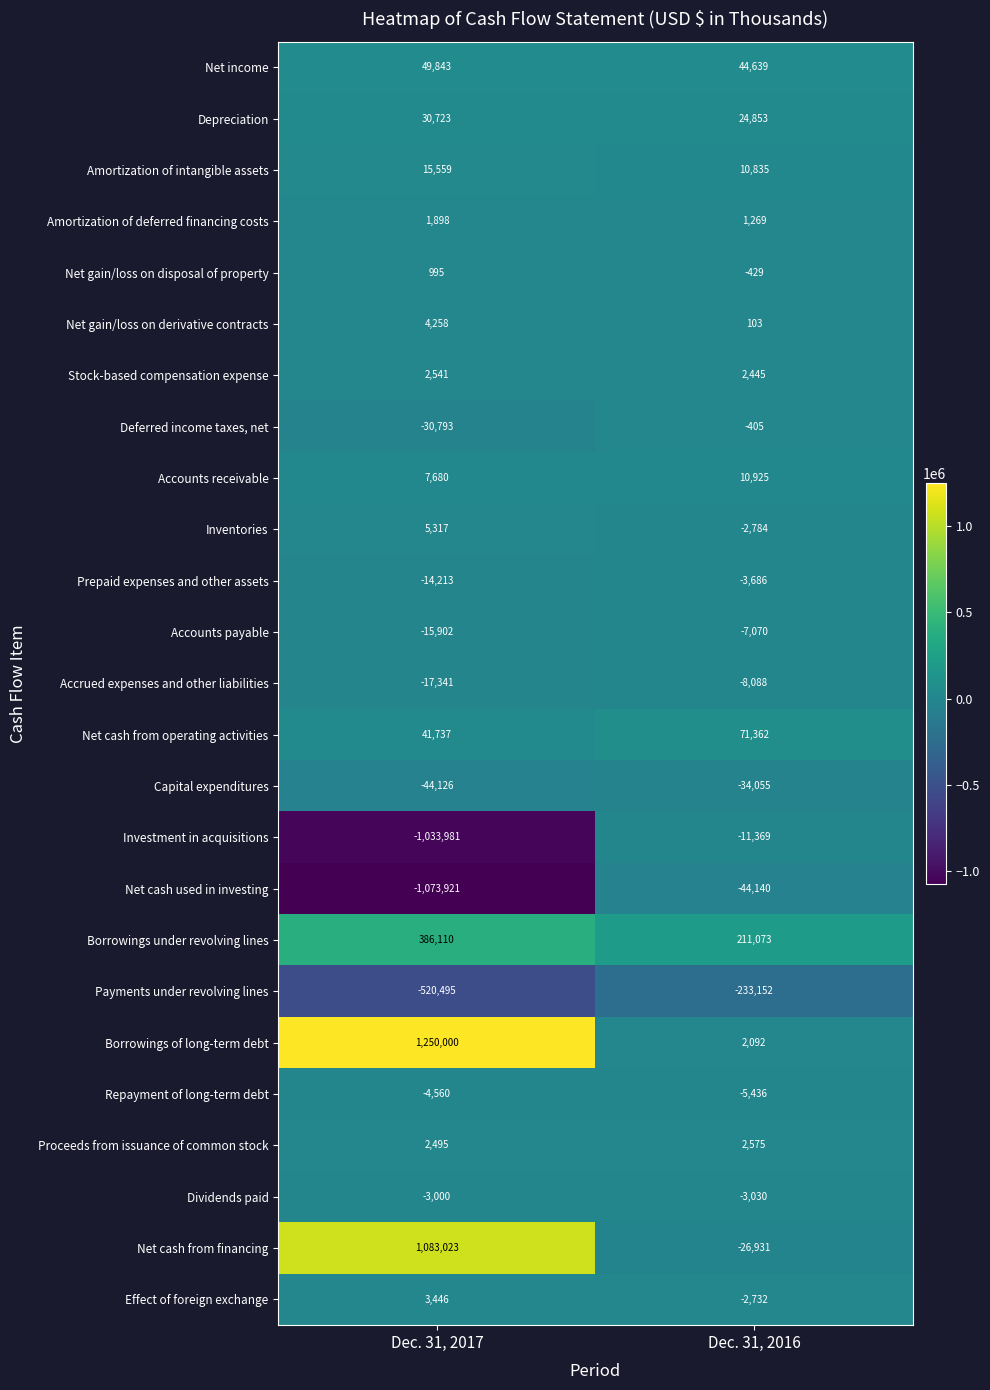

What is the difference between the maximum and minimum values in the Amortization of deferred financing costs series?

629